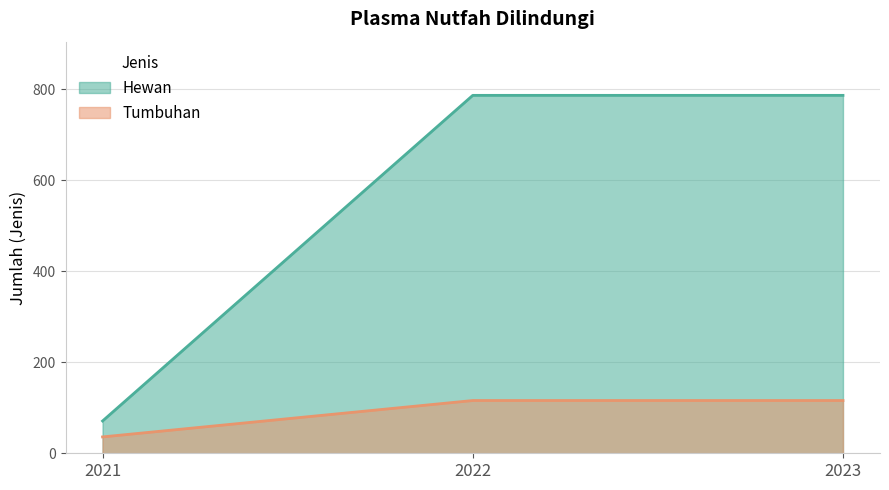

Is it true that Tumbuhan equals 116 at 2022?

True